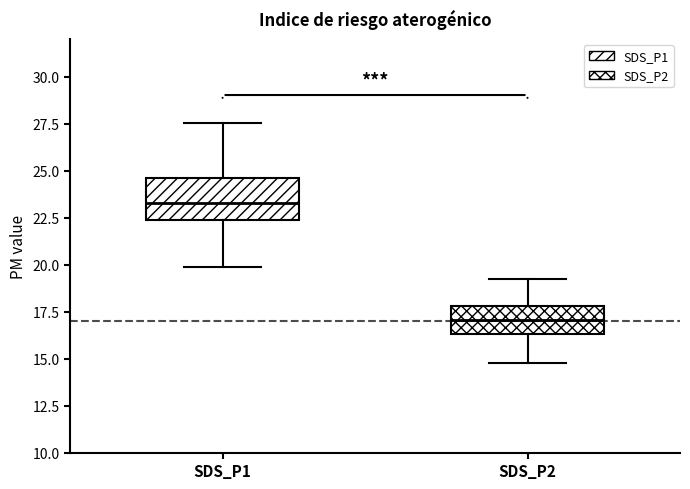

Which box has the highest median line?

SDS_P1